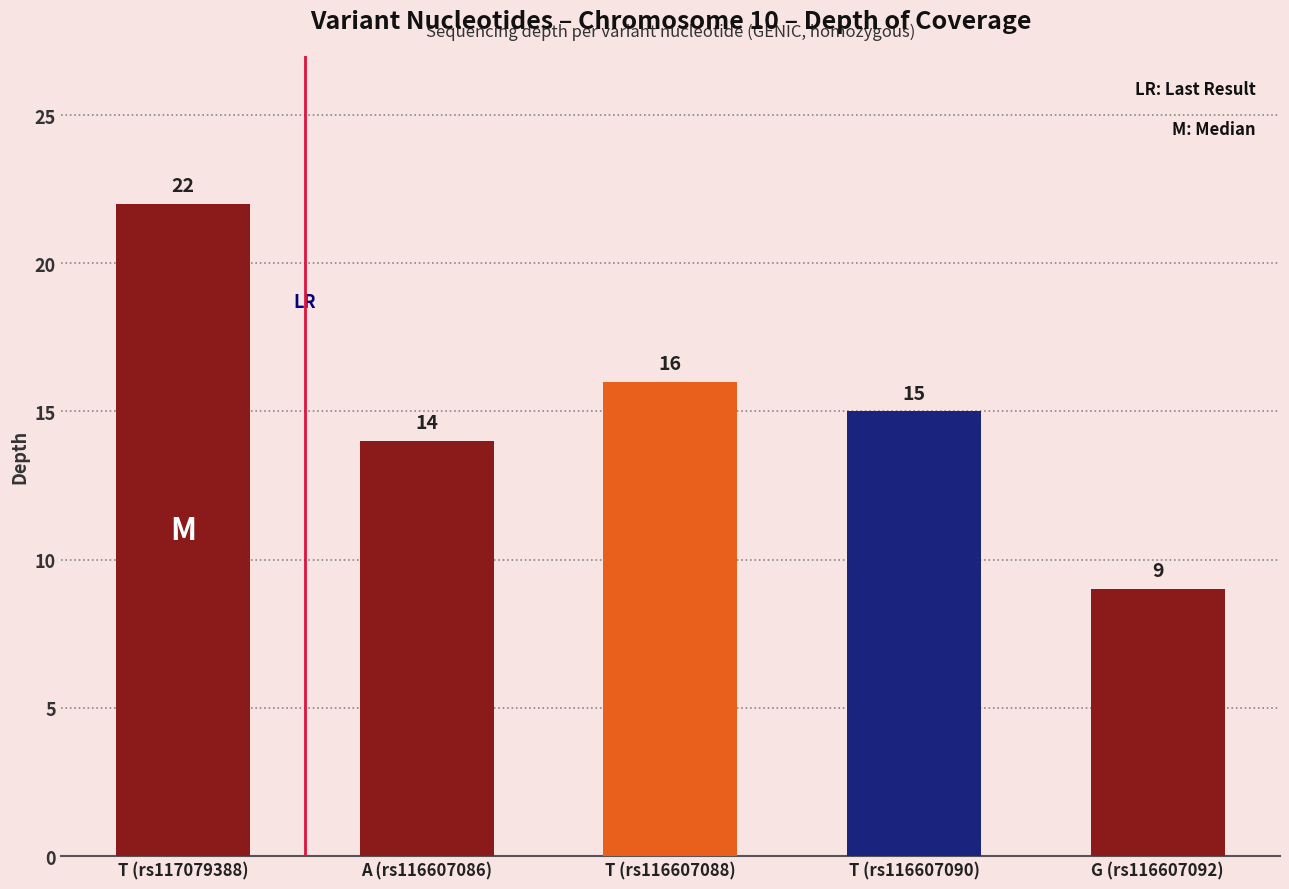

Are the bars grouped side by side (vs. stacked)?

No